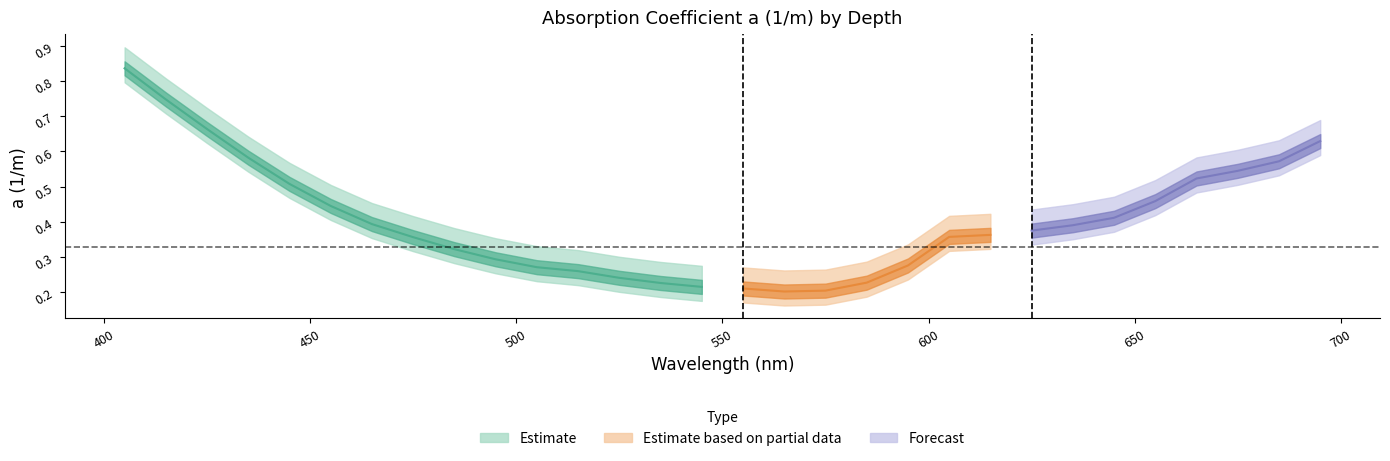

At which category is the sum across all series the highest?

405